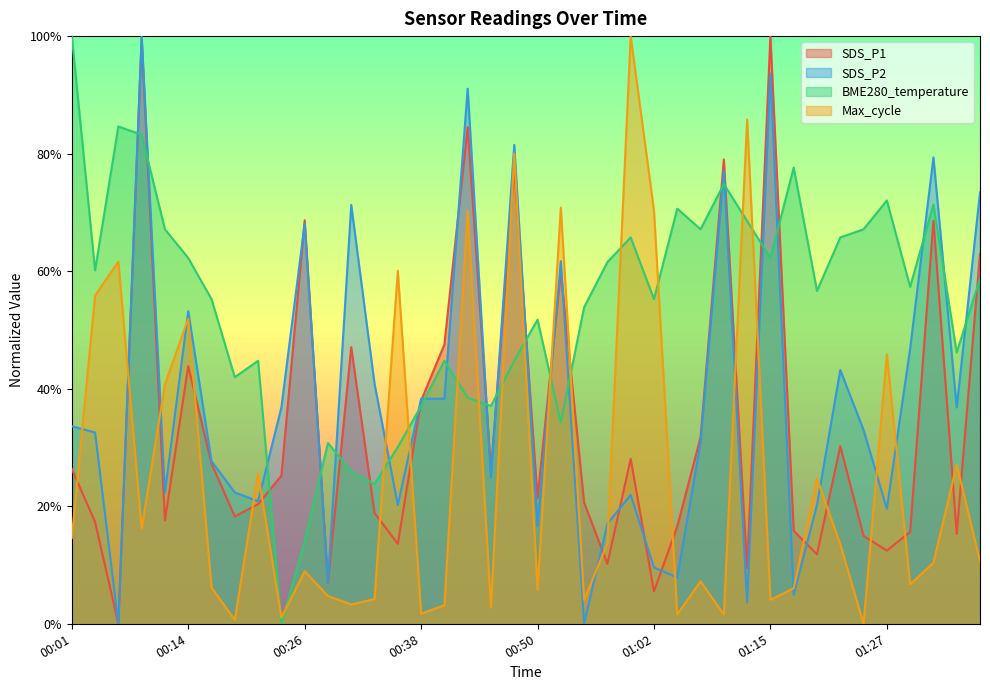

The value of SDS_P2 at 01:15 is 0.9. True or false?

True